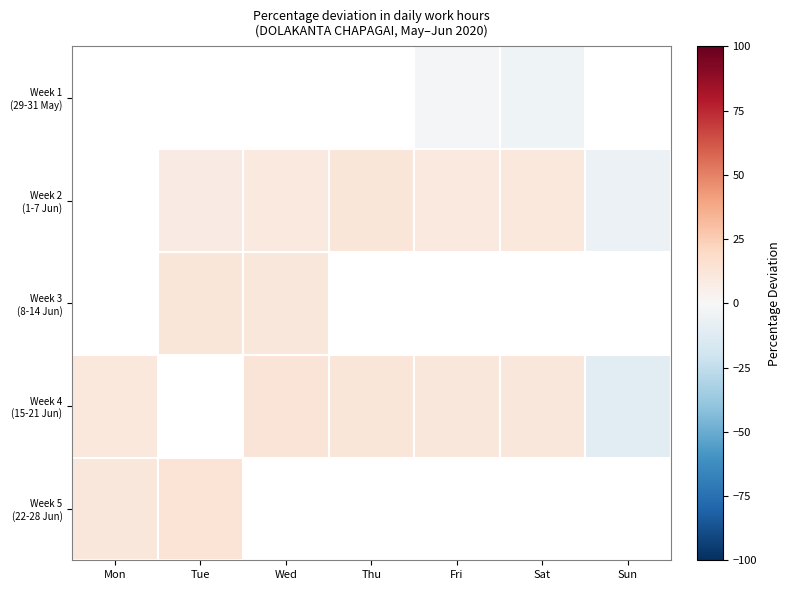

What is the approximate value of Week 2 (1-7 Jun) at Sun?

-6.0